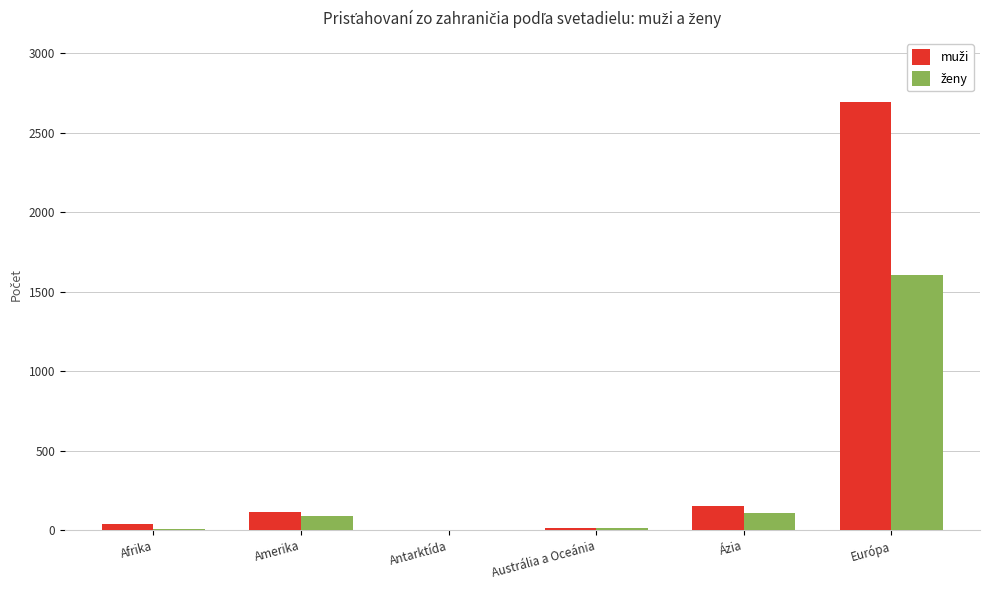

What is the maximum value shown in the chart?

2690